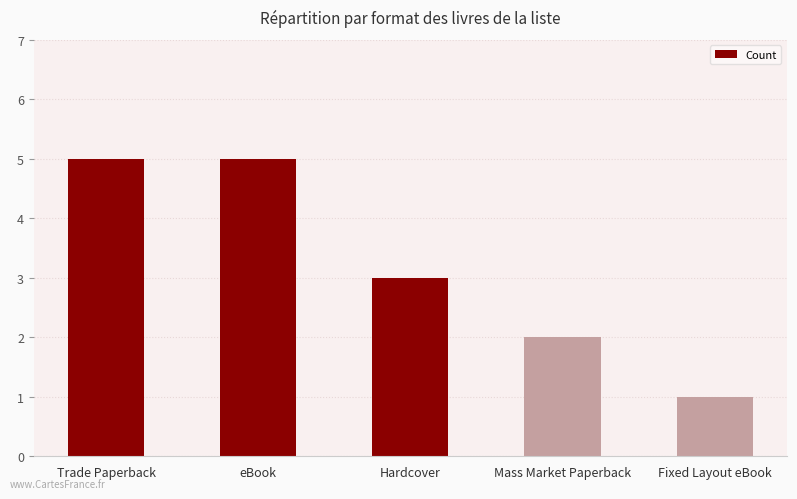

What is the value of the 5th bar from the left?

1